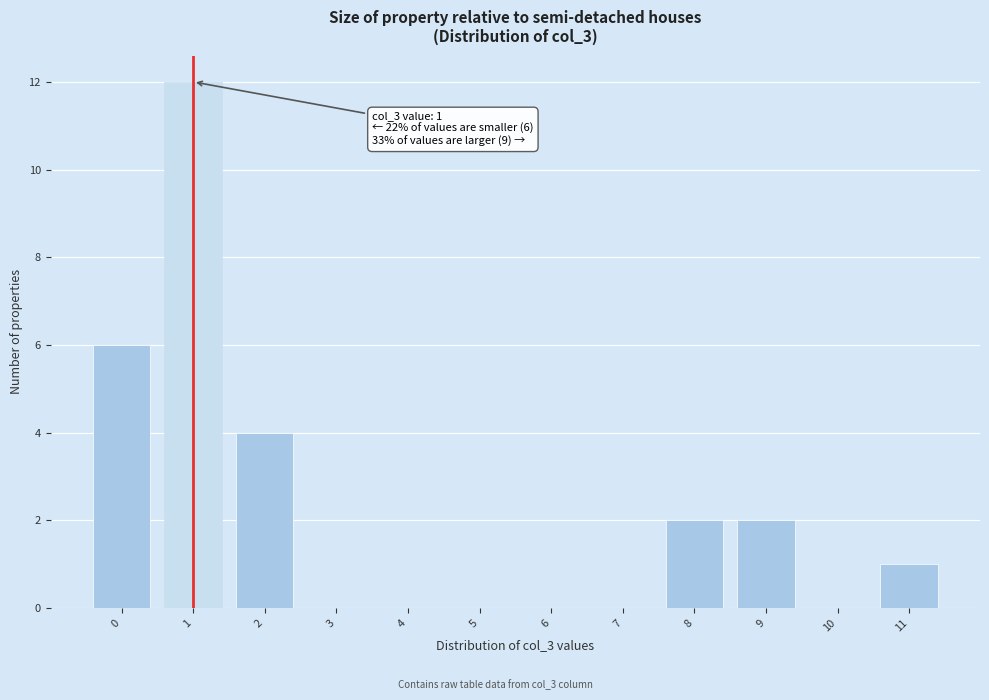

Reading left to right, list all the values displayed in this chart.

0=6	1=12	2=4	3=0	4=0	5=0	6=0	7=0	8=2	9=2	10=0	11=1